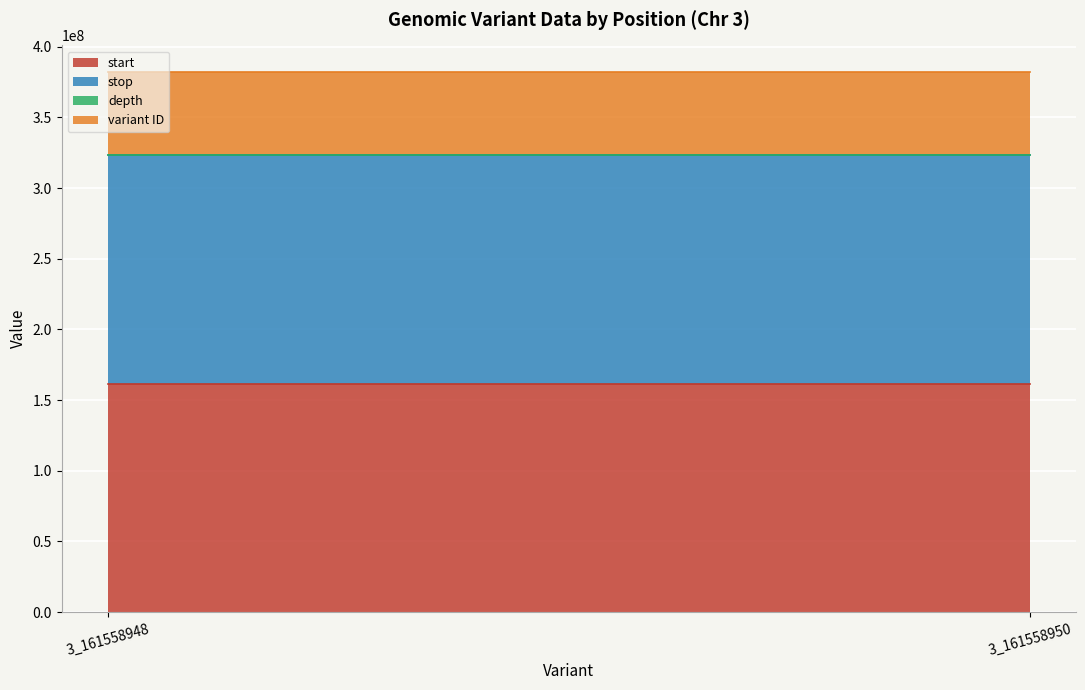

What is the sum of the variant ID values at 3_161558948 and 3_161558950?

117319166